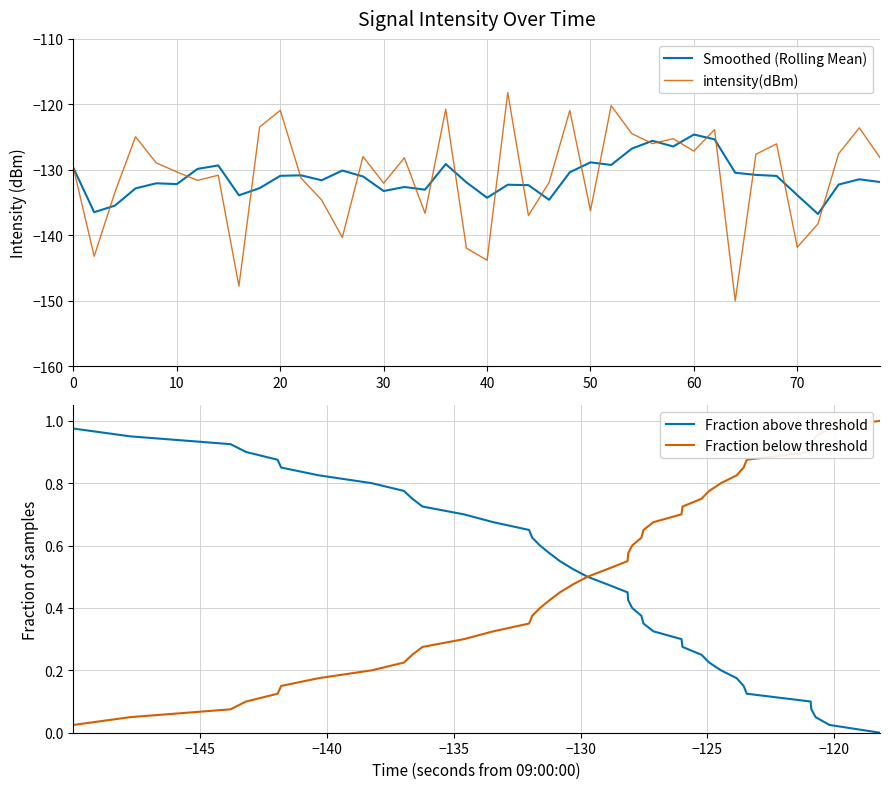

Which series has the largest range (max minus min)?

intensity(dBm)